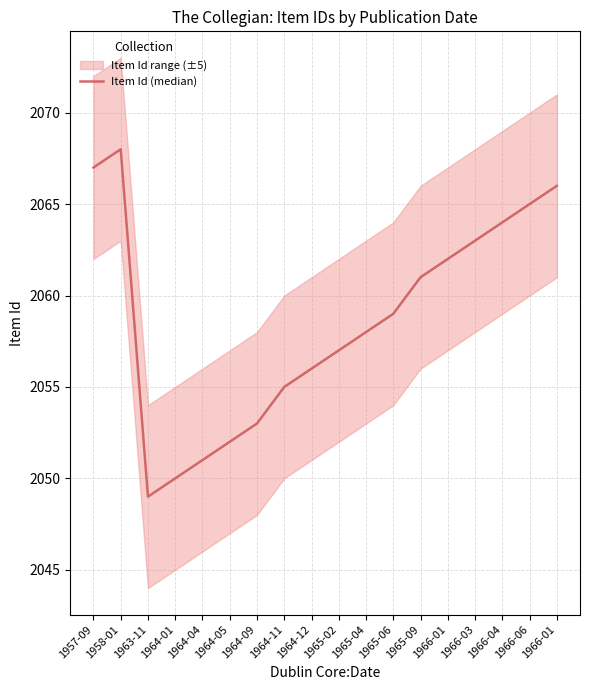

Reading left to right, transcribe all the data shown in this chart.

2067	2068	2049	2050	2051	2052	2053	2055	2056	2057	2058	2059	2061	2062	2063	2064	2065	2066